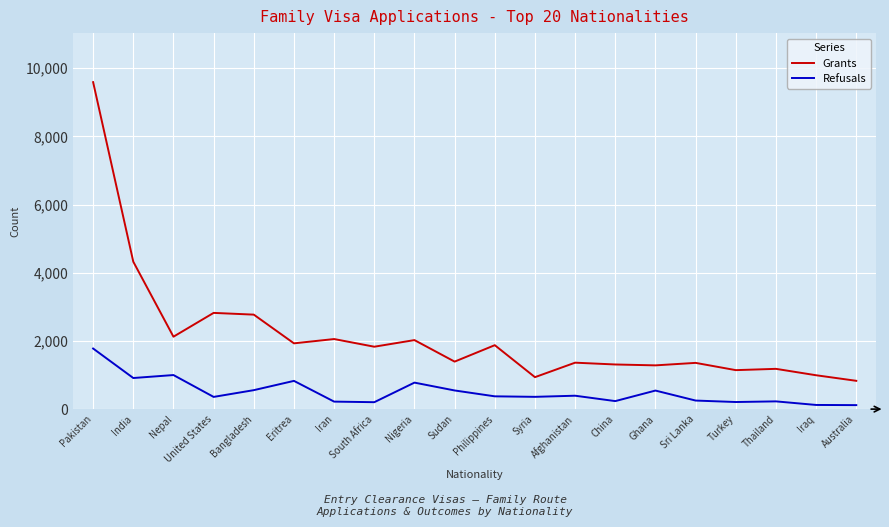

List the series in order of their peak value, highest first.

Grants, Refusals